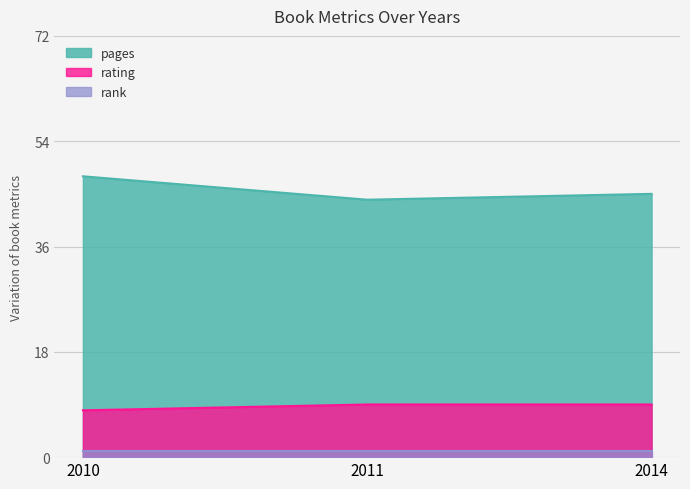

List the series in order of their peak value, lowest first.

rank, rating, pages